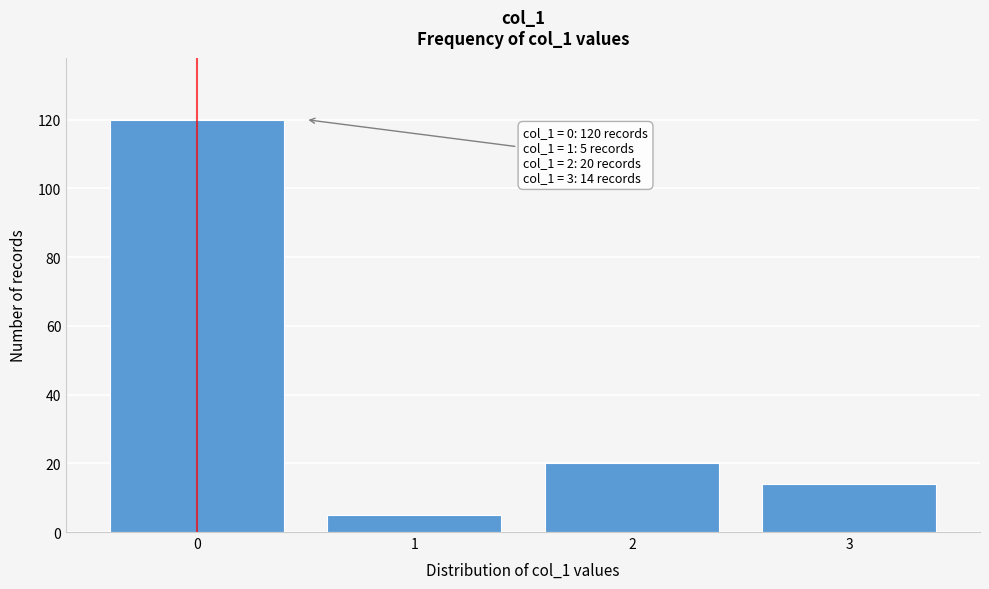

Reading left to right, extract all data points from this chart.

120	5	20	14